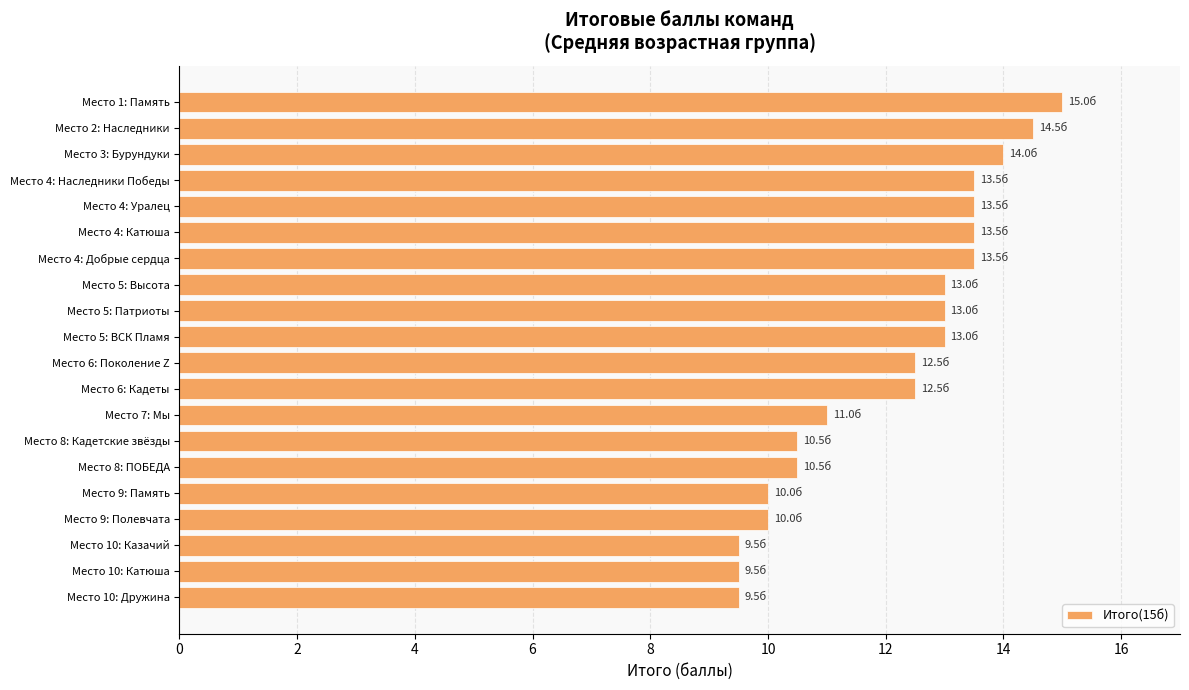

The chart shows a value of 9.5 at Место 10: Катюша. True or false?

True